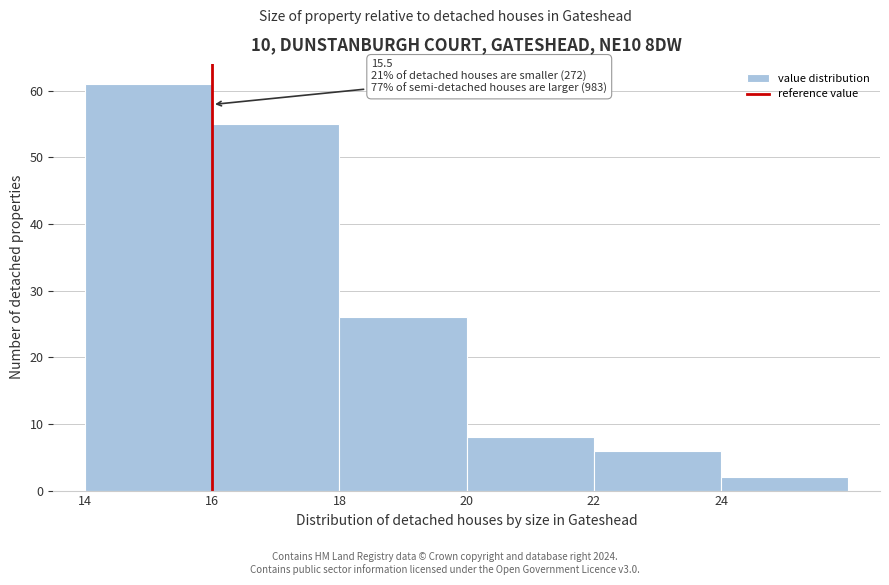

Reading right to left, transcribe all the data shown in this chart.

2	6	8	26	55	61